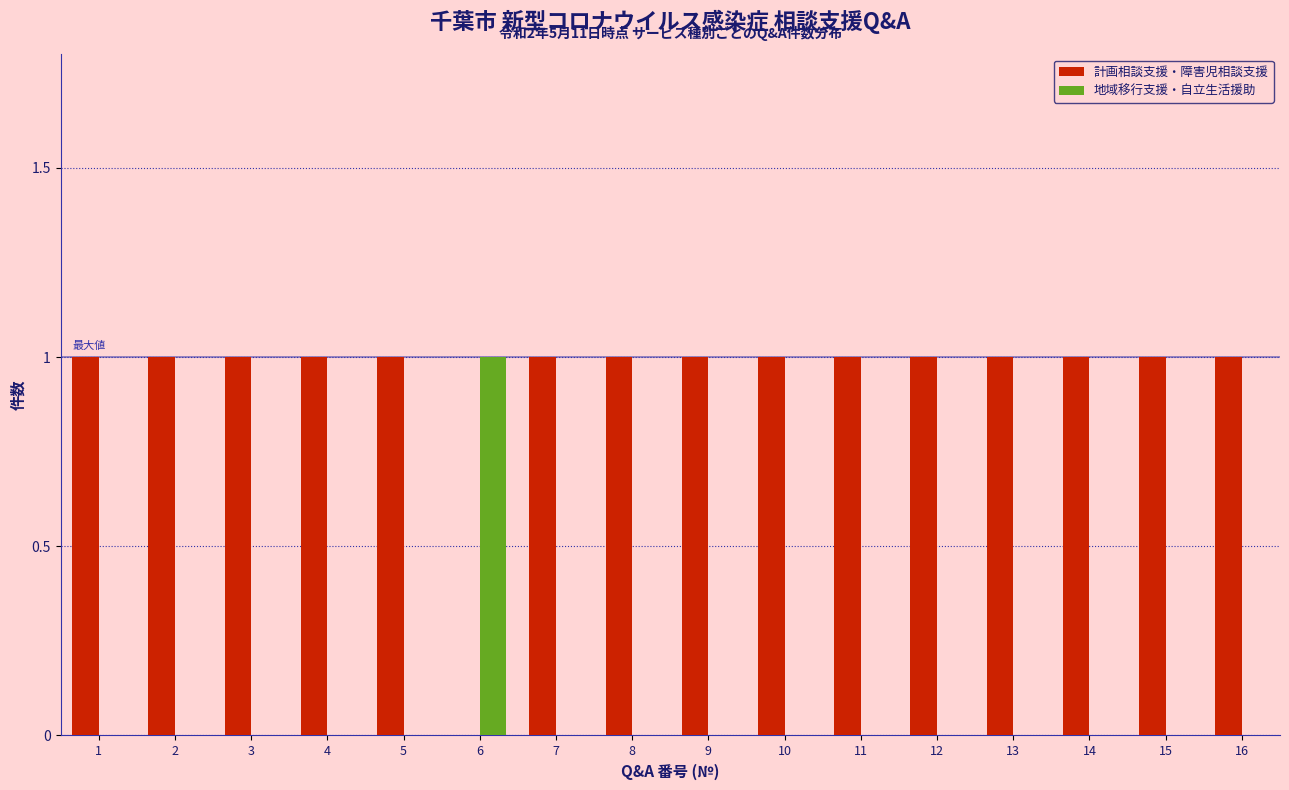

Which series has the largest total across all categories?

計画相談支援・障害児相談支援